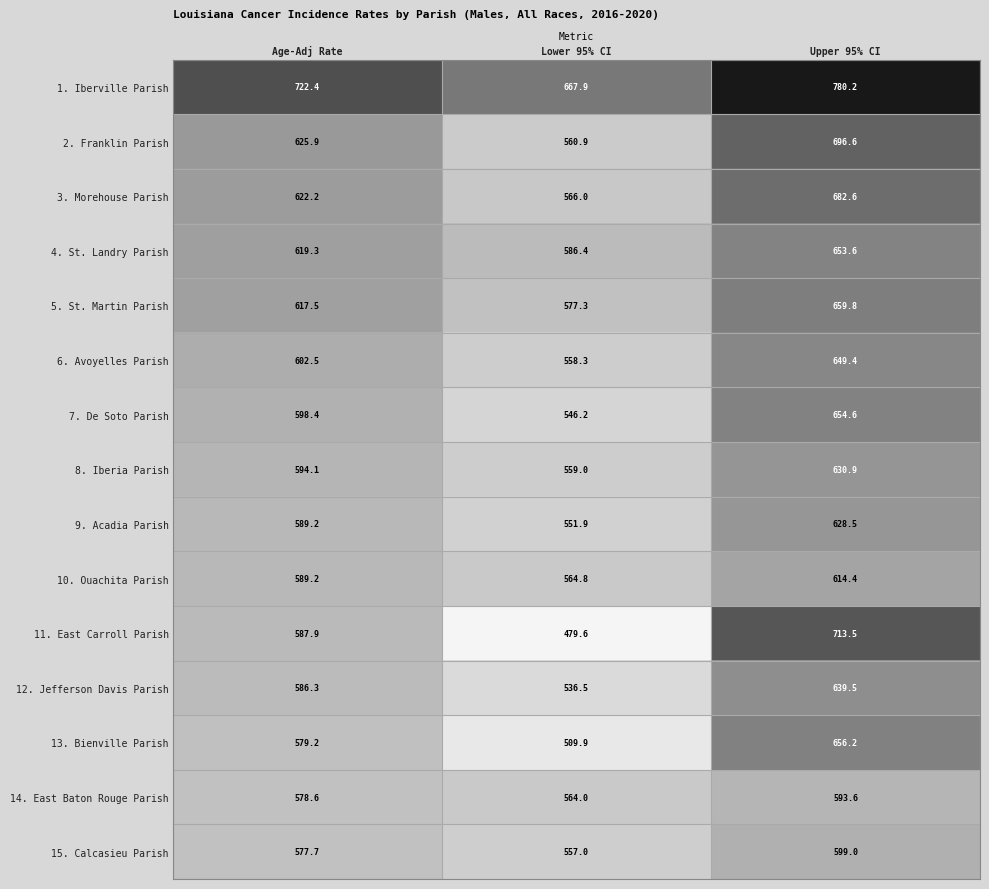

Between Age-Adj Rate and Upper 95% CI, which series saw the biggest shift?

11. East Carroll Parish